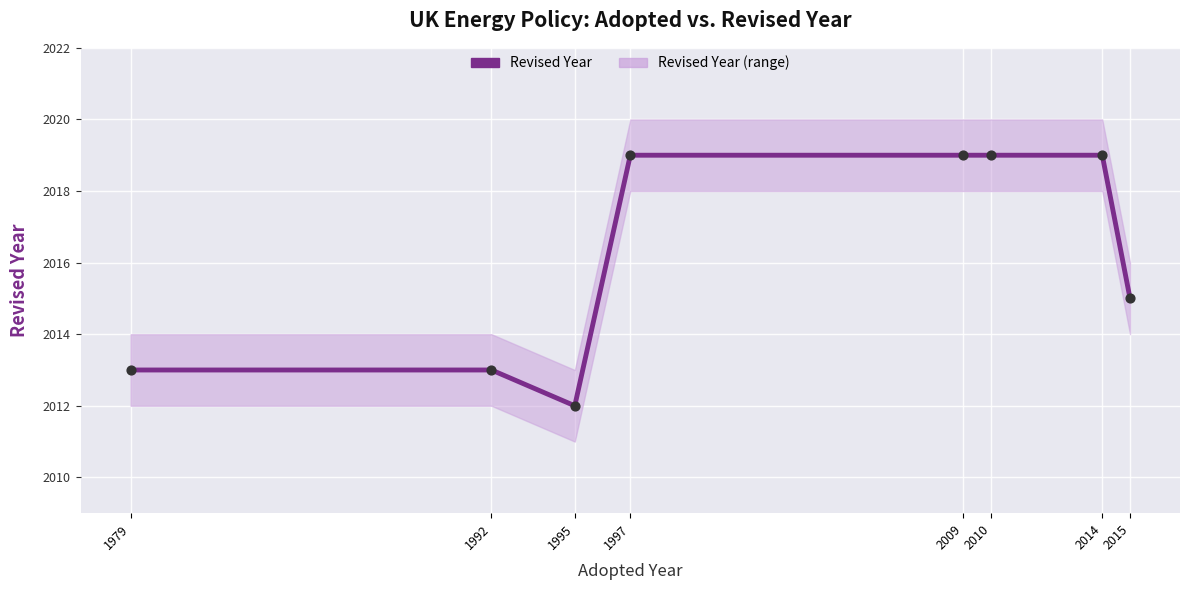

Which has a higher value, 1995 or 2009?

2009